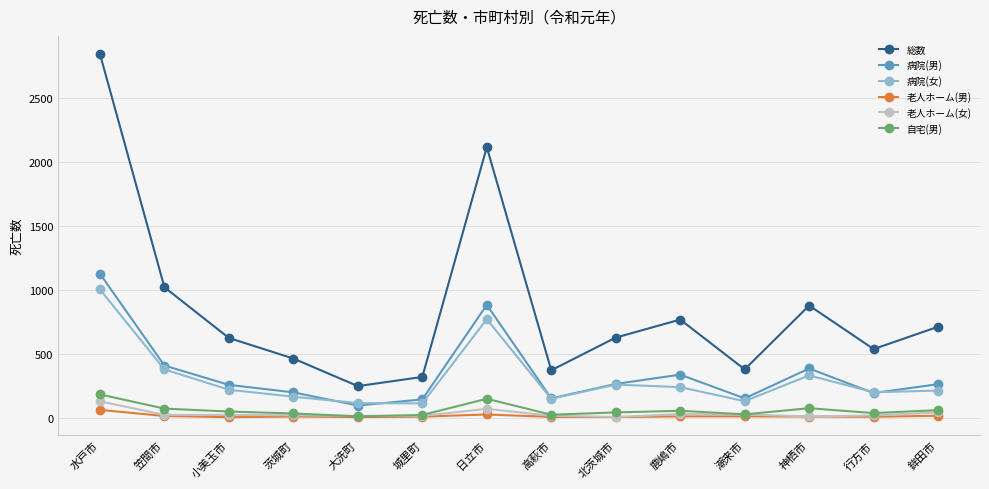

Count the number of categories in the chart.

14